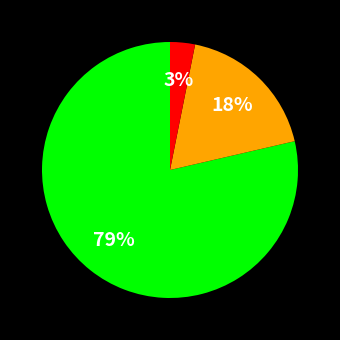

To the nearest percent, what is the average slice percentage?

33%